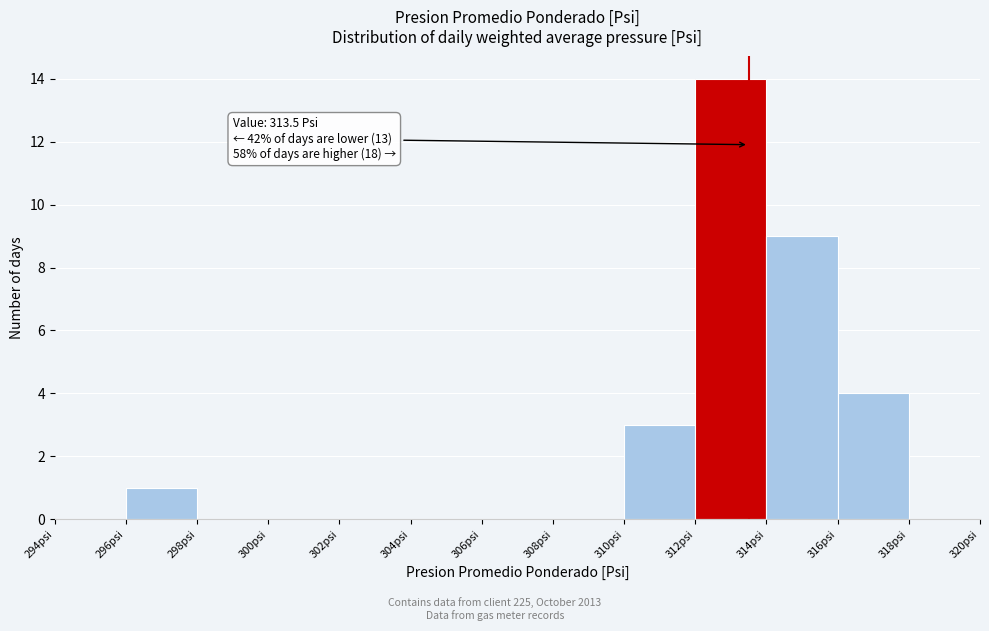

Over which range of the x-axis is the bar tallest?

312 to 314